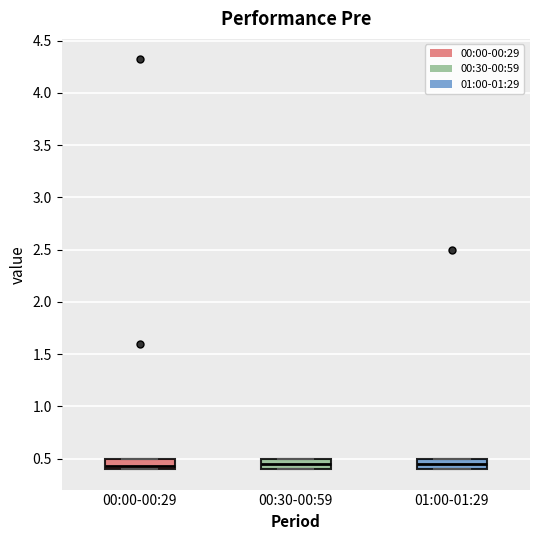

Where is the upper edge of the box for 00:30-00:59 on the y-axis? The values are not printed on the chart, so give them approximately, as read against the axis.

0.50